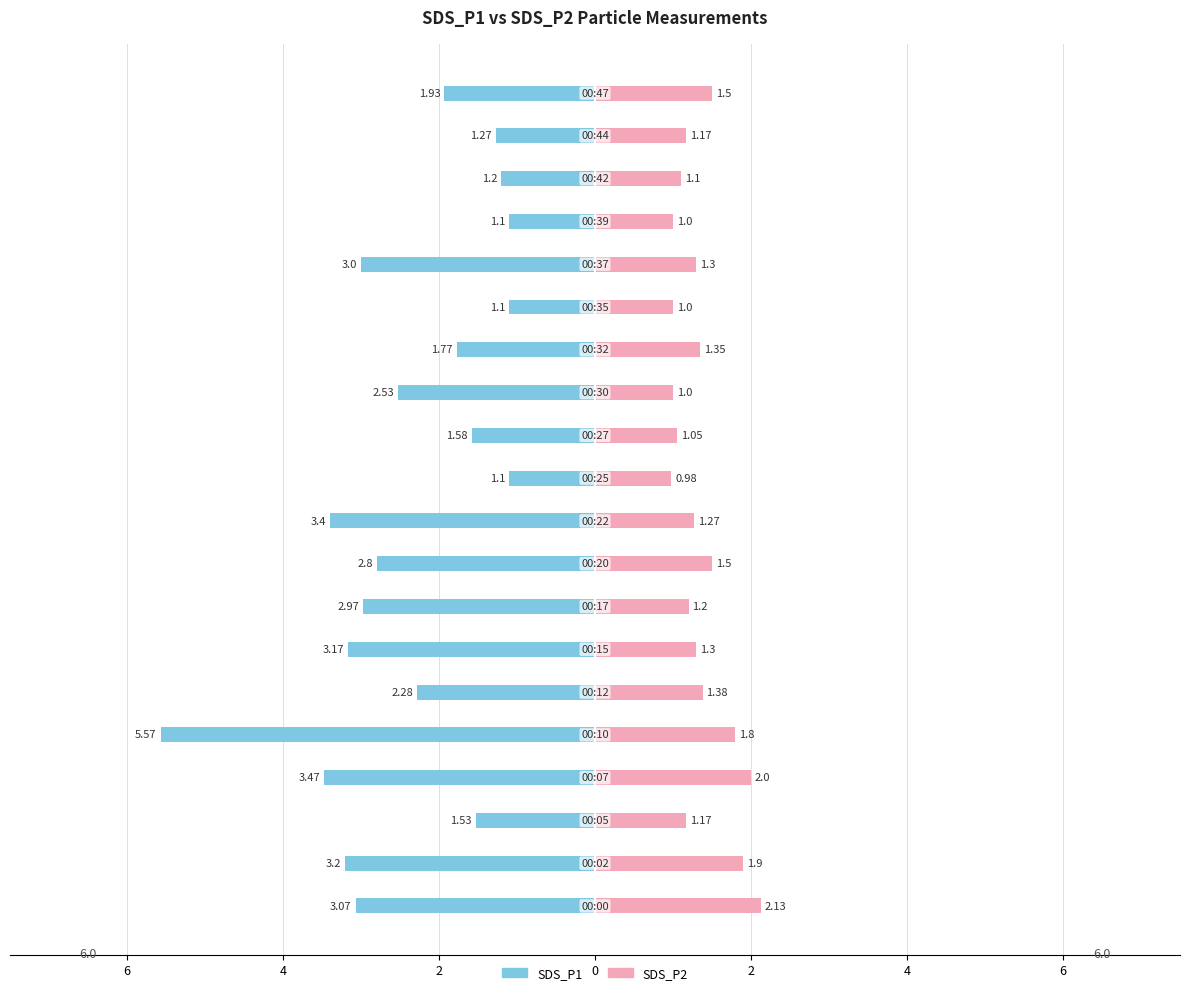

Which series has the widest spread of values?

SDS_P1